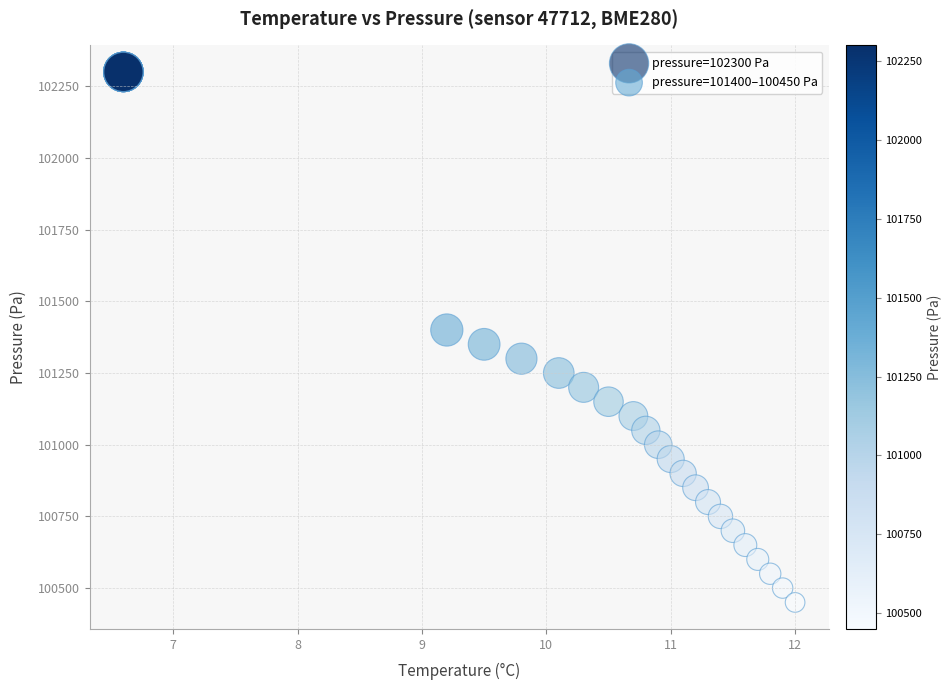

What are all the series names shown in the legend?

pressure=102300 Pa, pressure=101400–100450 Pa